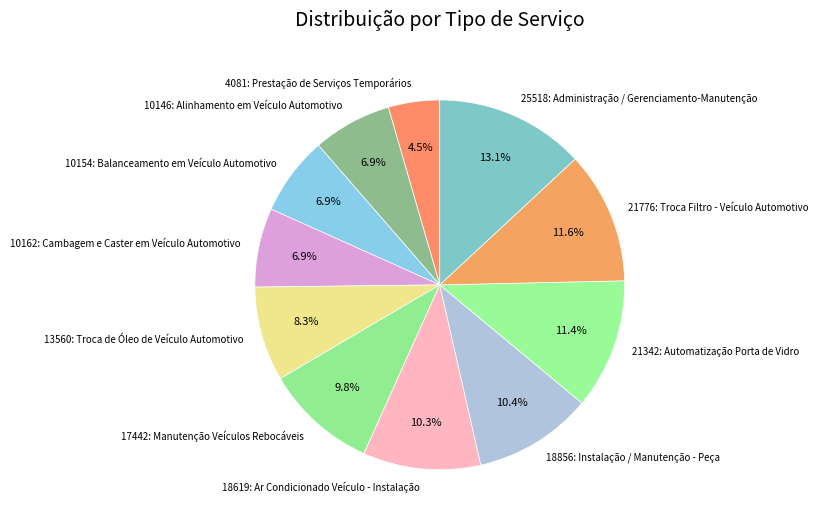

What is the ratio of the value at 18619: Ar Condicionado Veículo - Instalação to the value at 13560: Troca de Óleo de Veículo Automotivo?

1.2